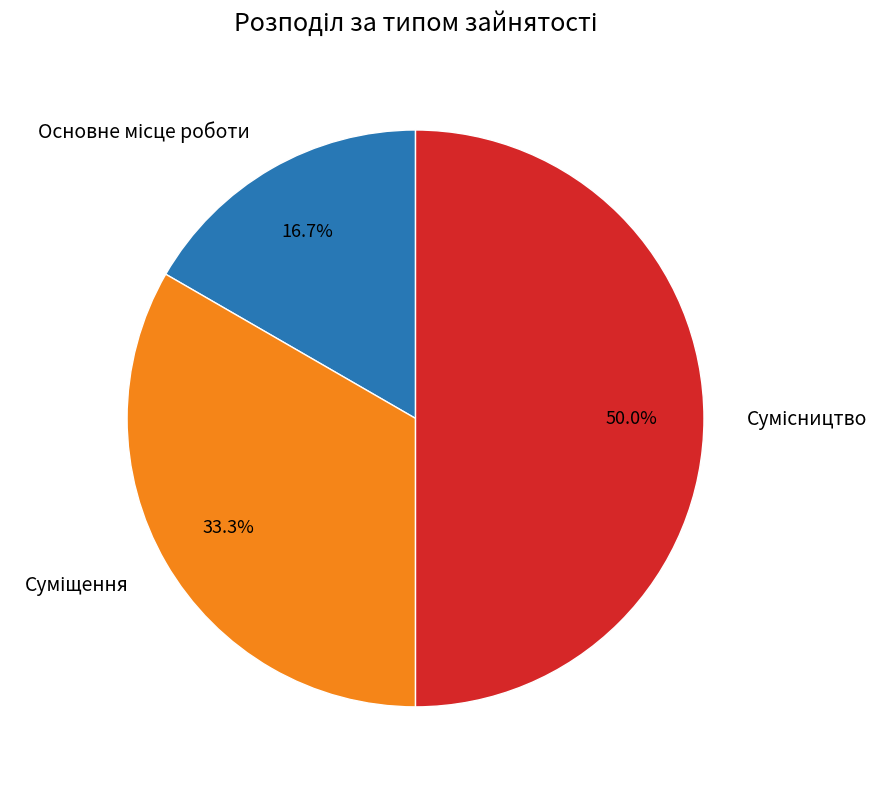

To the nearest percent, what is the average slice percentage?

33%